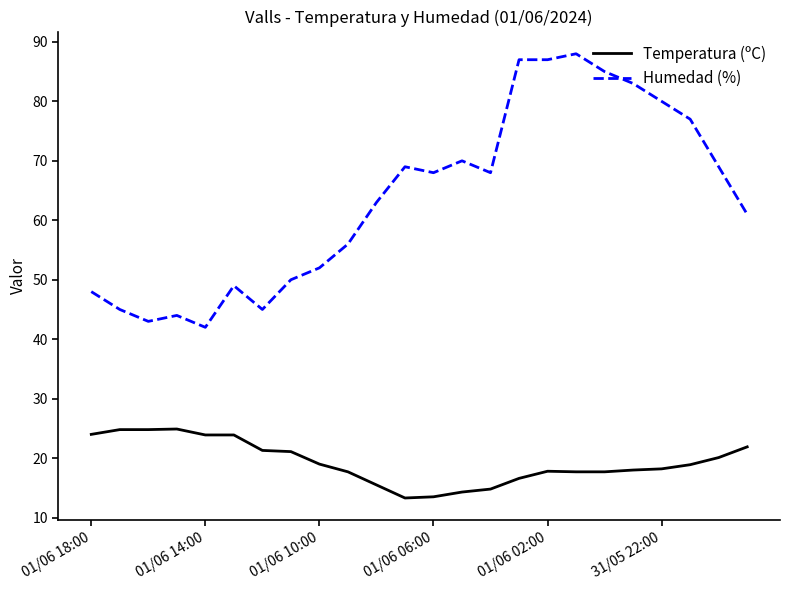

True or false: Humedad (%) and Temperatura (ºC) intersect in this chart.

False